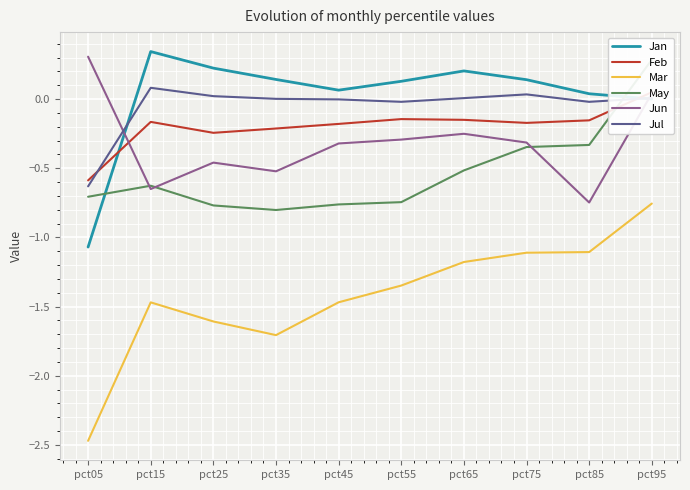

How many positive values does the Jul series have?

6